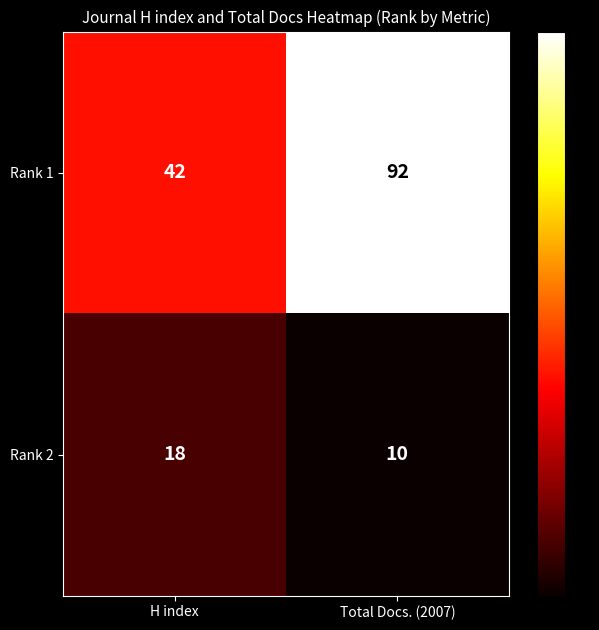

List the series in order of their peak value, lowest first.

Rank 2, Rank 1